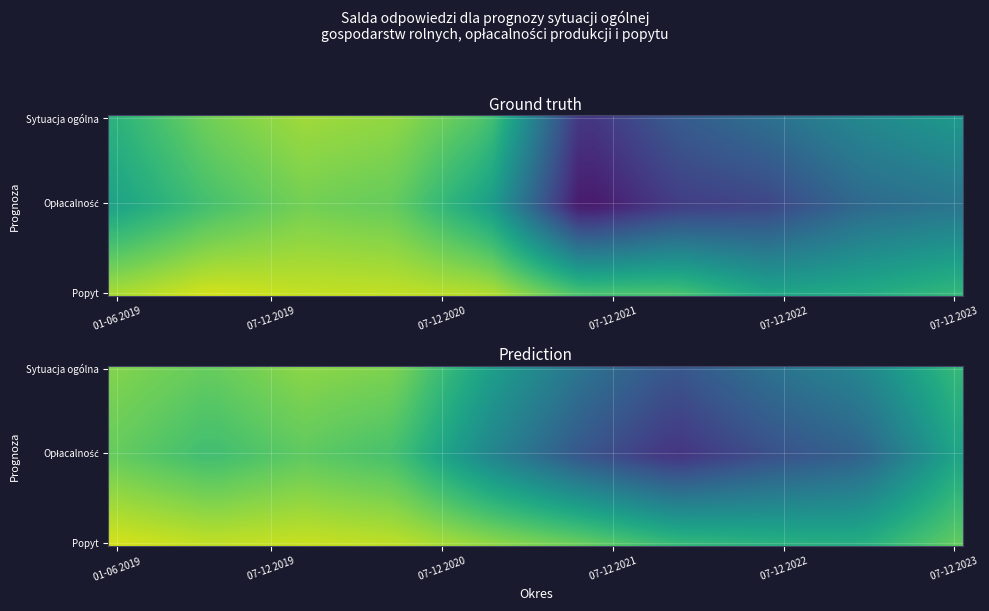

Rank the series at 07-12 2020 from lowest to highest value.

Prognoza opłacalności produkcji rolniczej, Prognoza sytuacji ogólnej gospodarstwa, Prognoza popytu na produkty rolne